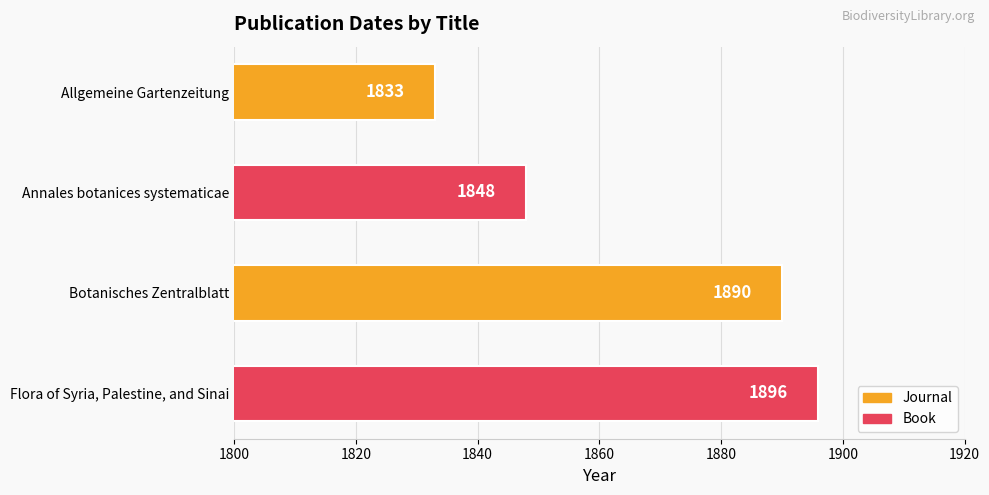

How many bars are there in total?

4